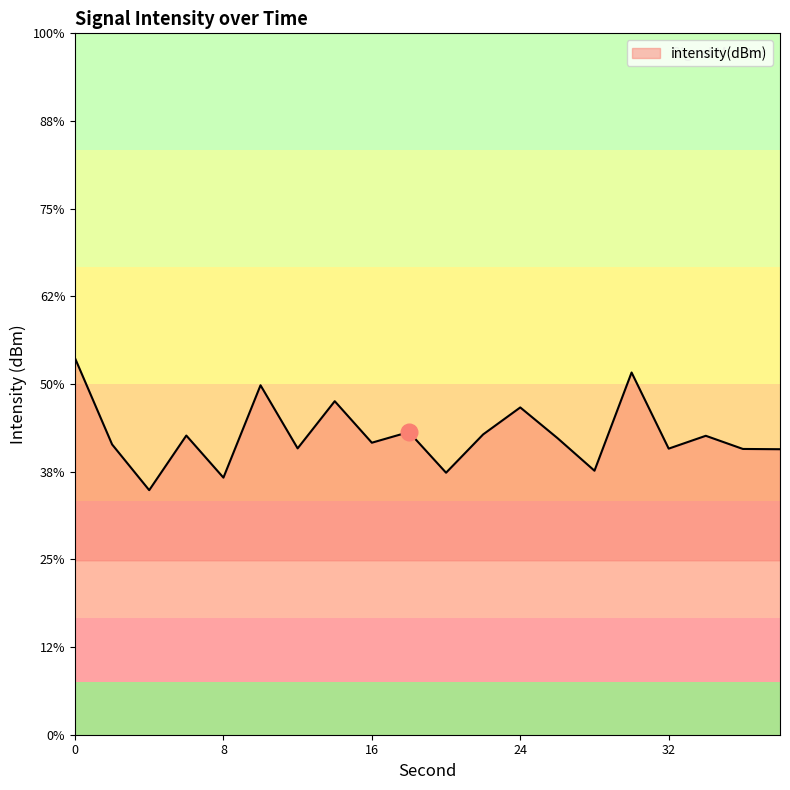

What is the value of the 13th point from the left?

-105.7